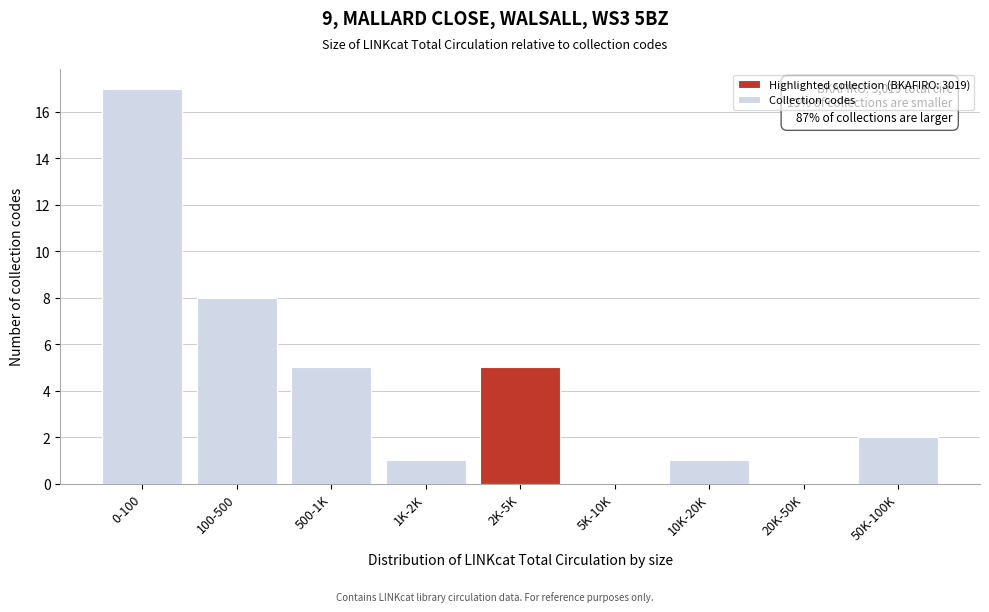

Which has a higher value, 500-1K or 50K-100K?

500-1K